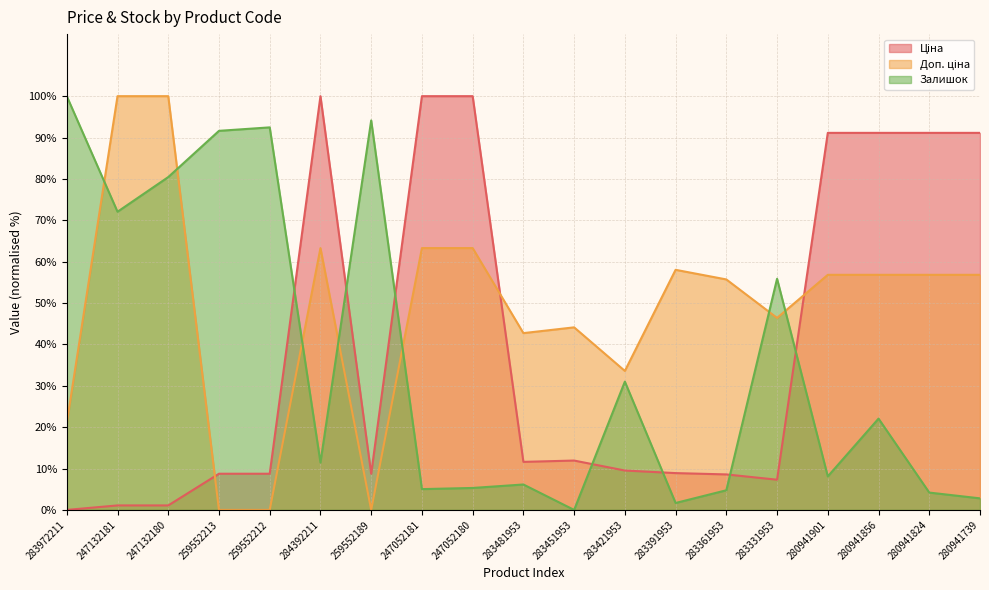

True or false: Залишок and Доп. ціна cross at least once.

True